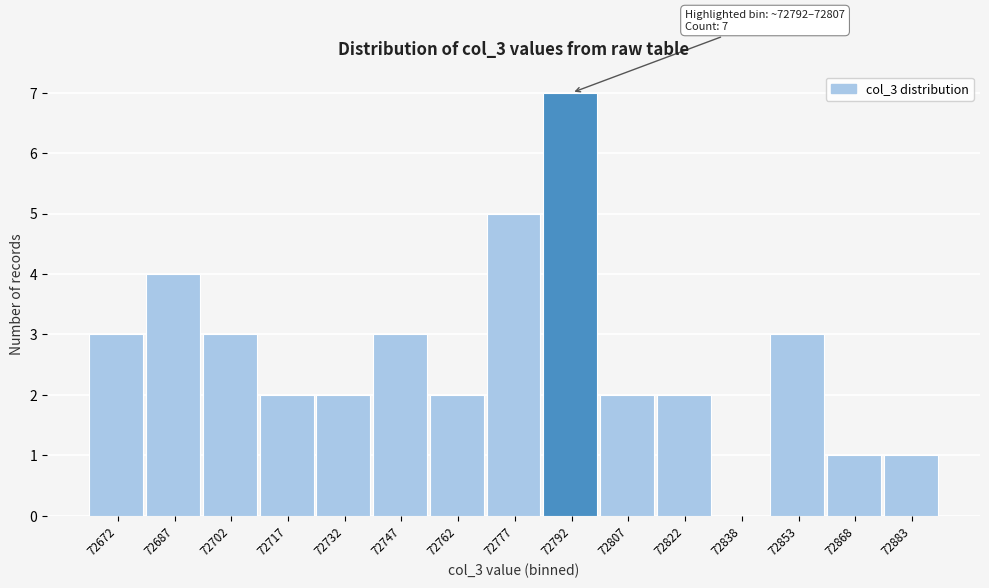

Reading left to right, extract all data points from this chart.

72672=3	72687=4	72702=3	72717=2	72732=2	72747=3	72762=2	72777=5	72792=7	72807=2	72822=2	72838=0	72853=3	72868=1	72883=1